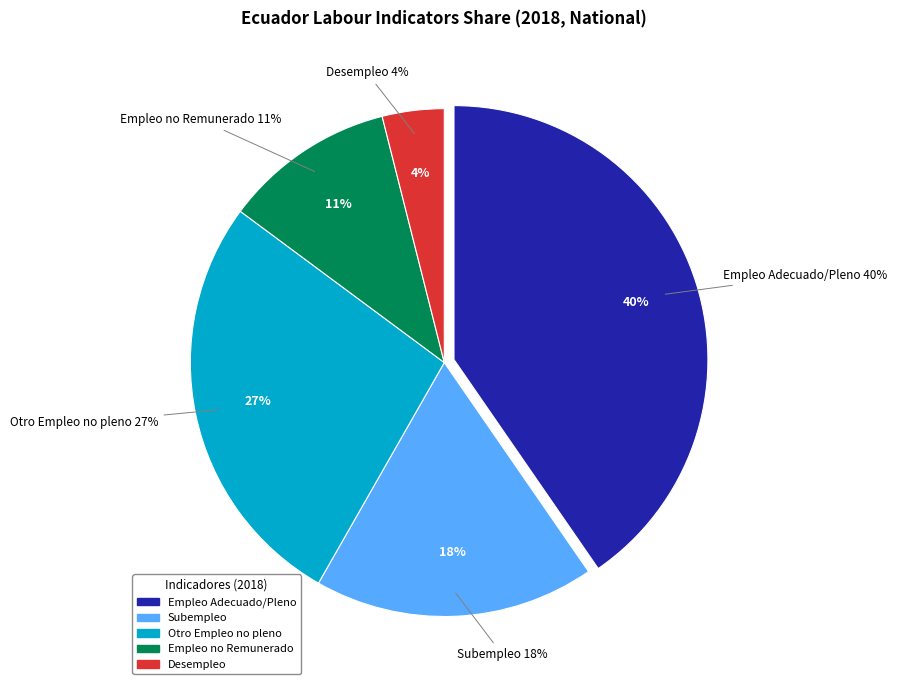

To the nearest percent, what portion does Desempleo represent?

4%